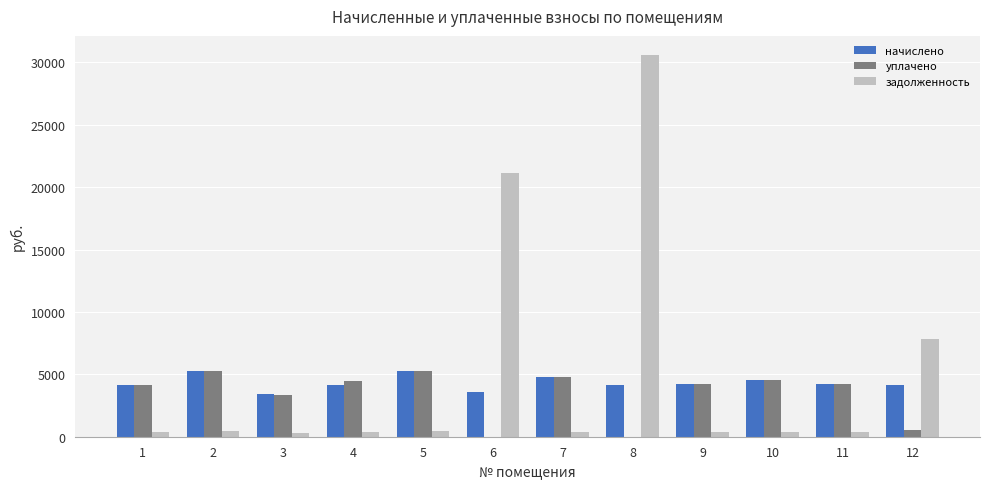

What is the sum of all уплачено values?

40758.6